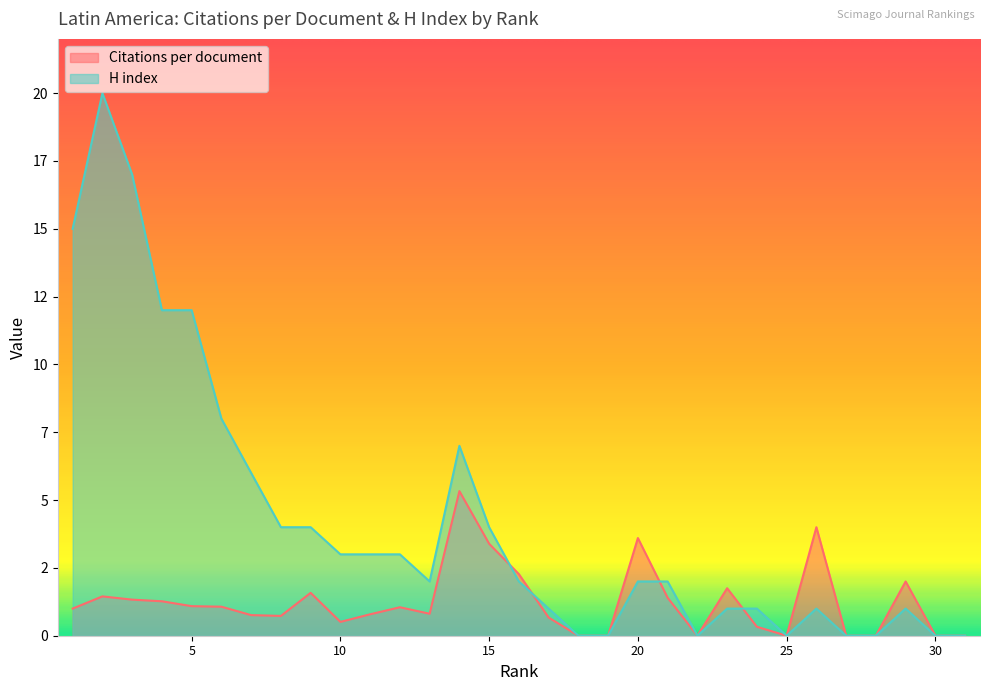

Is the value of H index at 1 greater than the value of Citations per document at 8?

Yes